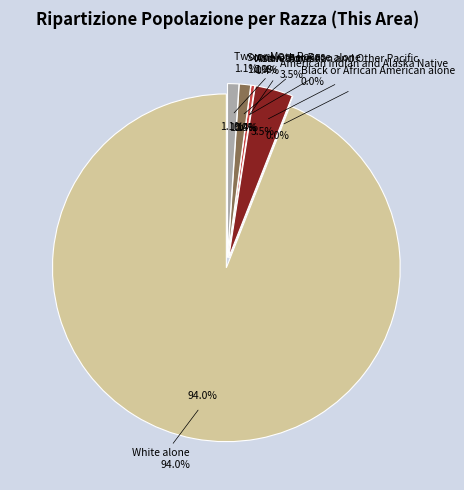

Which slice is the largest?

White alone